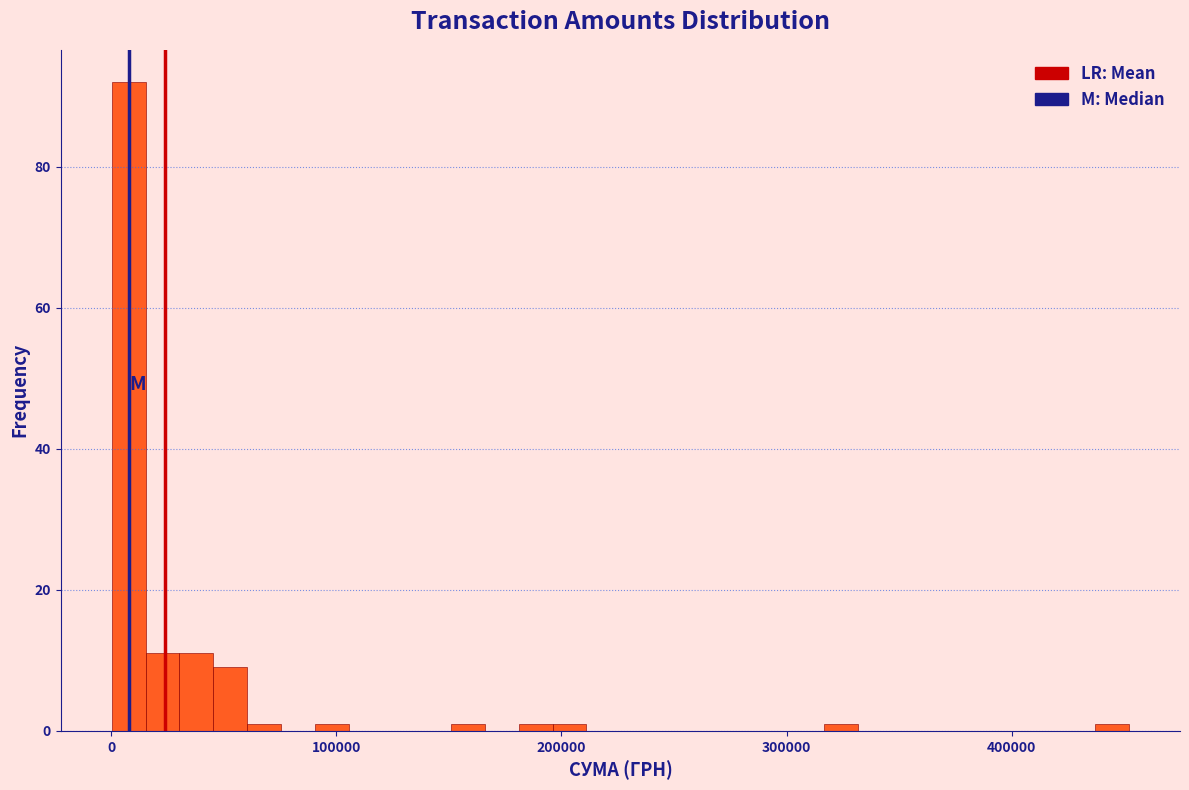

Around what value on the x-axis is the tallest bar? Give the approximate position of its centre, as read against the axis.

10000